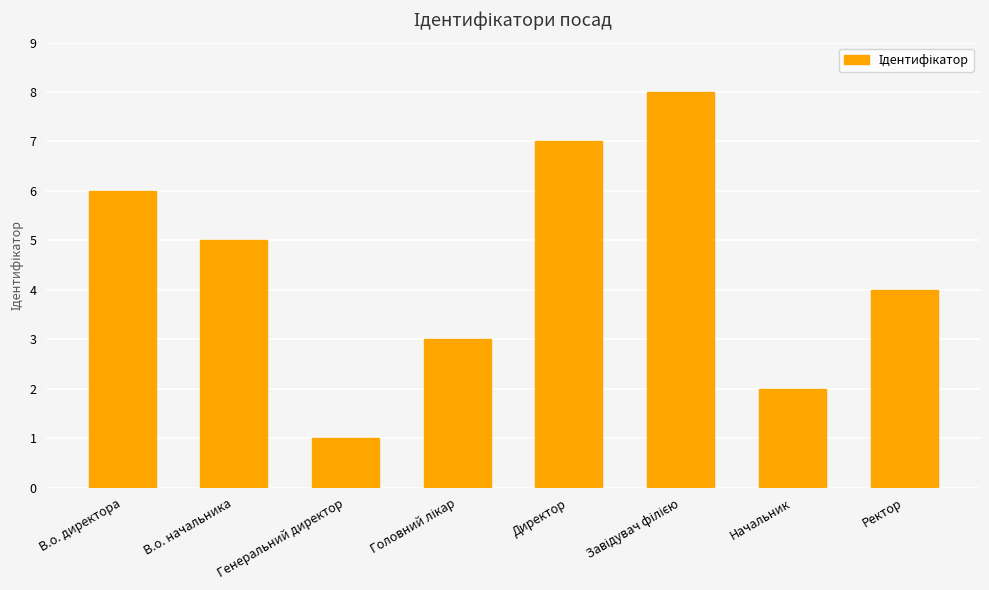

Approximately how many times larger is the value at Ректор compared to Директор?

0.6